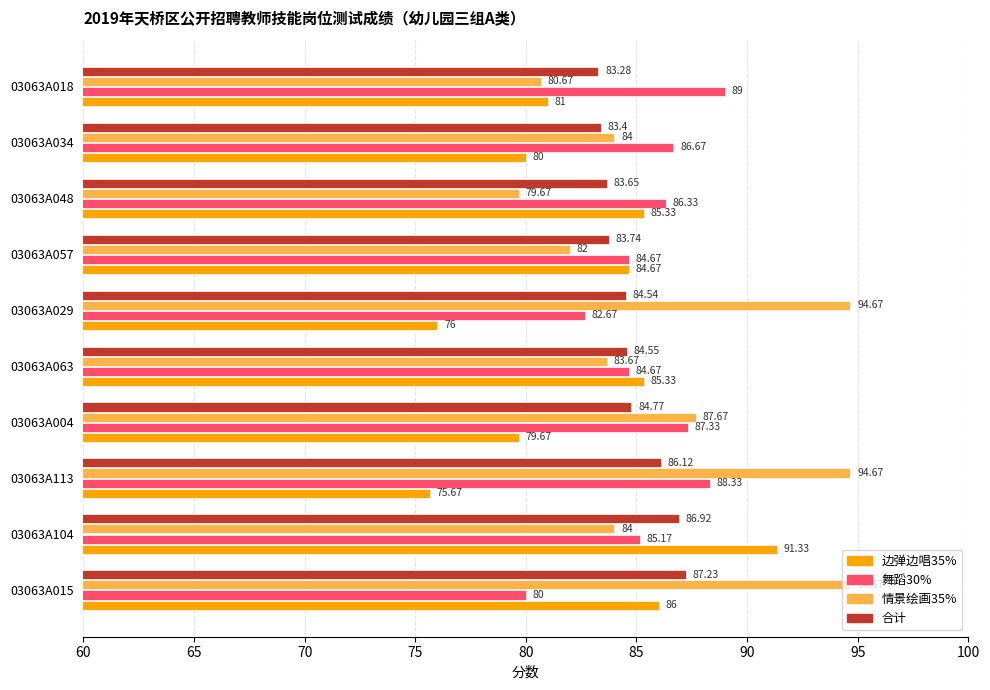

At how many categories does at least one series exceed 93?

3